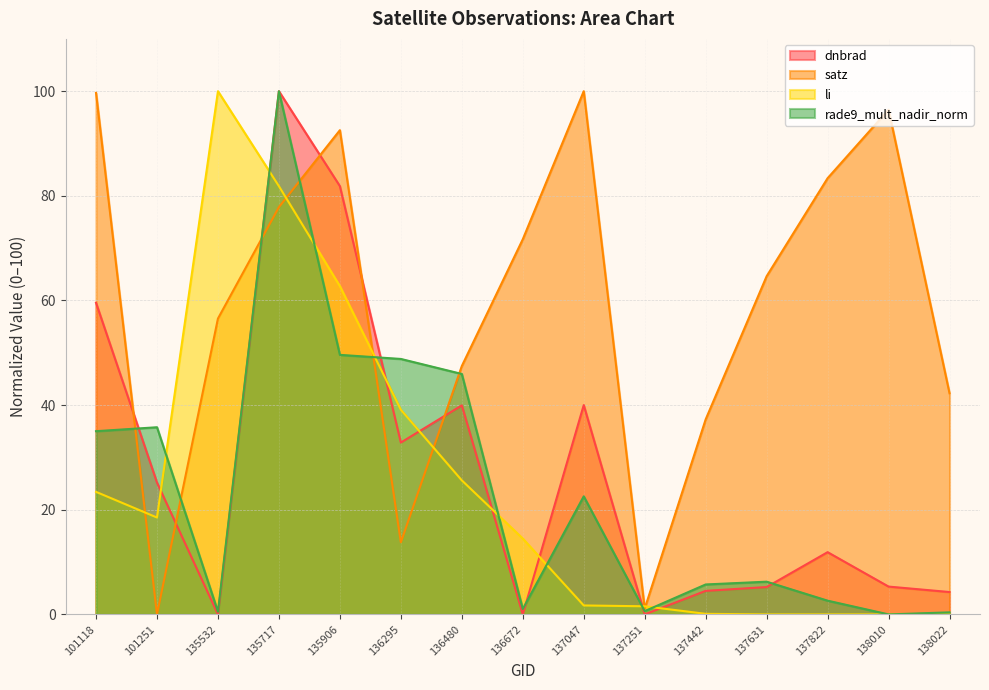

Which has a higher value, 137442 or 138022?

137442